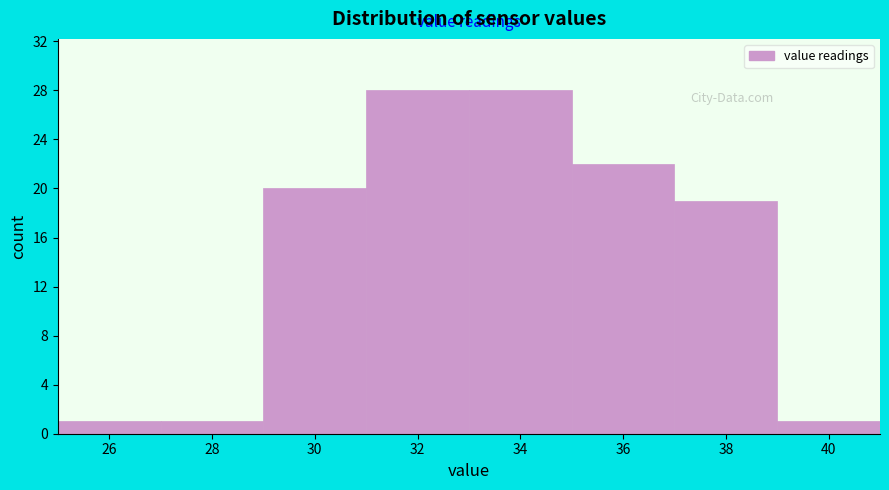

Reading right to left, what are all the values shown in this chart?

40=1	38=19	36=22	34=28	32=28	30=20	28=1	26=1